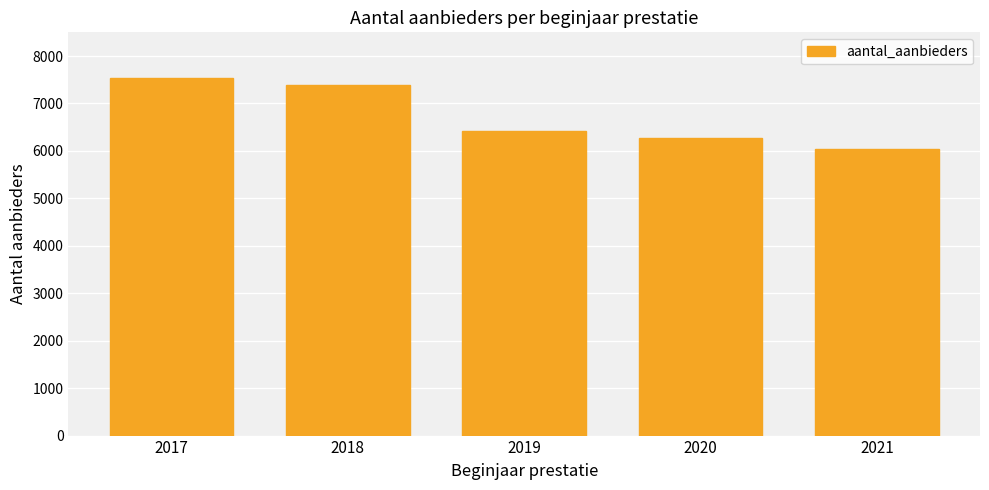

What value does the data have at 2017, to the nearest 50?

7550